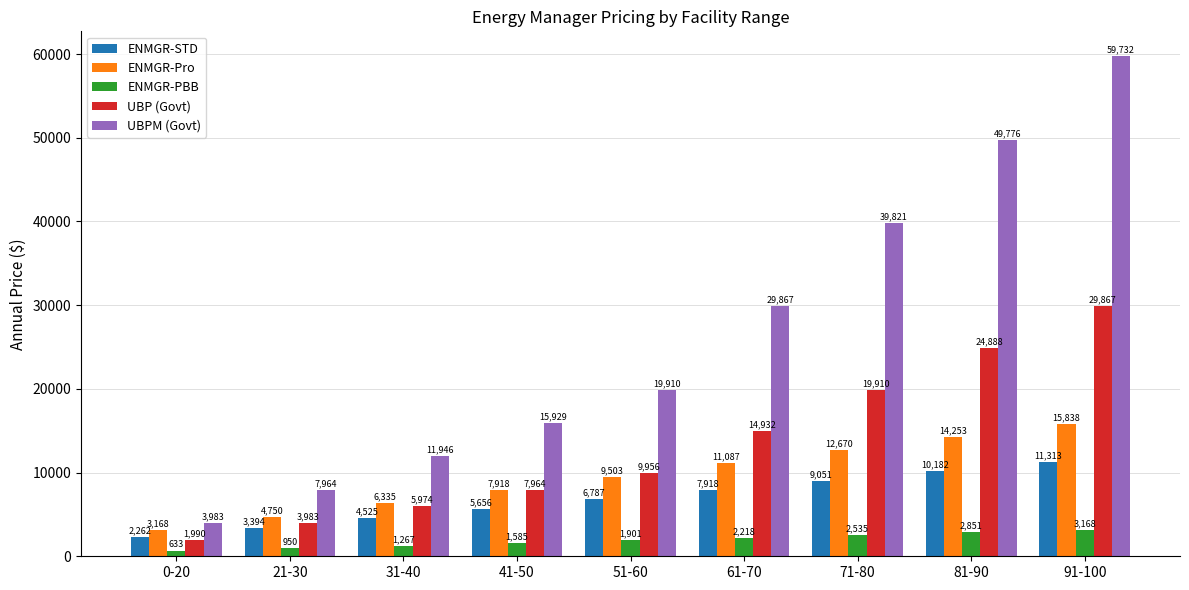

At which category is the sum across all series the highest?

91-100